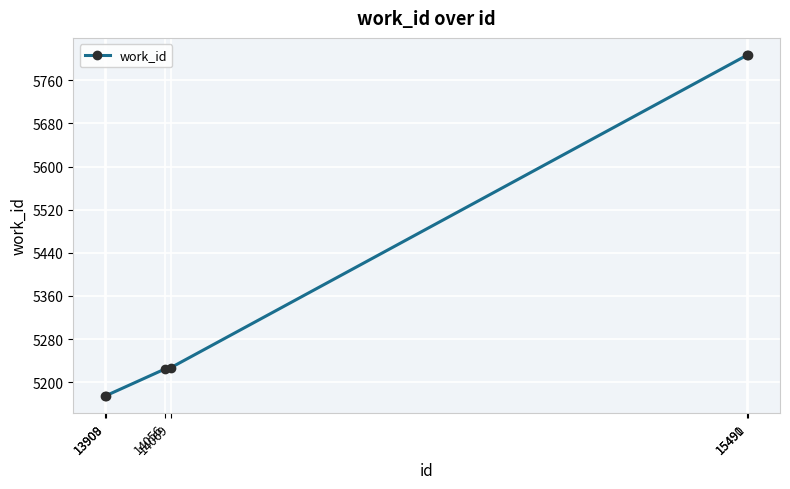

What is the change in value from 13909 to 15490?

+632